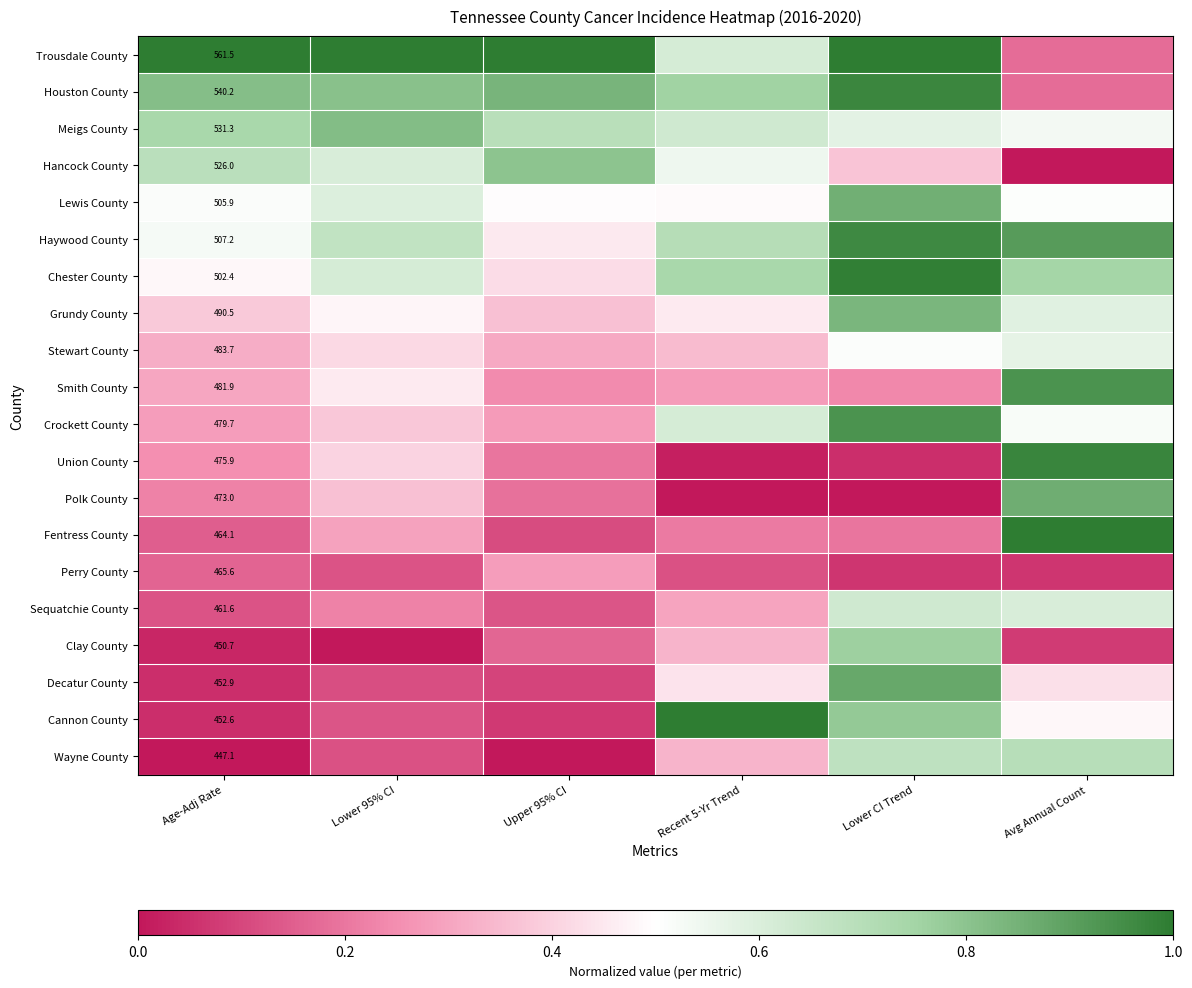

Which series has the largest total across all categories?

Trousdale County